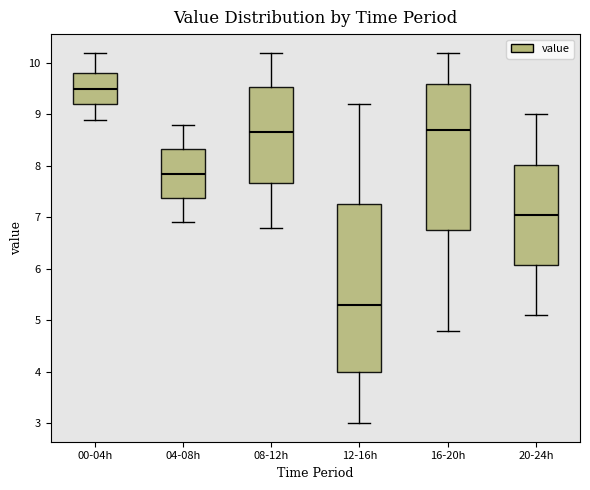

Where does the upper whisker of the box for 16-20h end on the y-axis? The values are not printed on the chart, so give them approximately, as read against the axis.

10.2